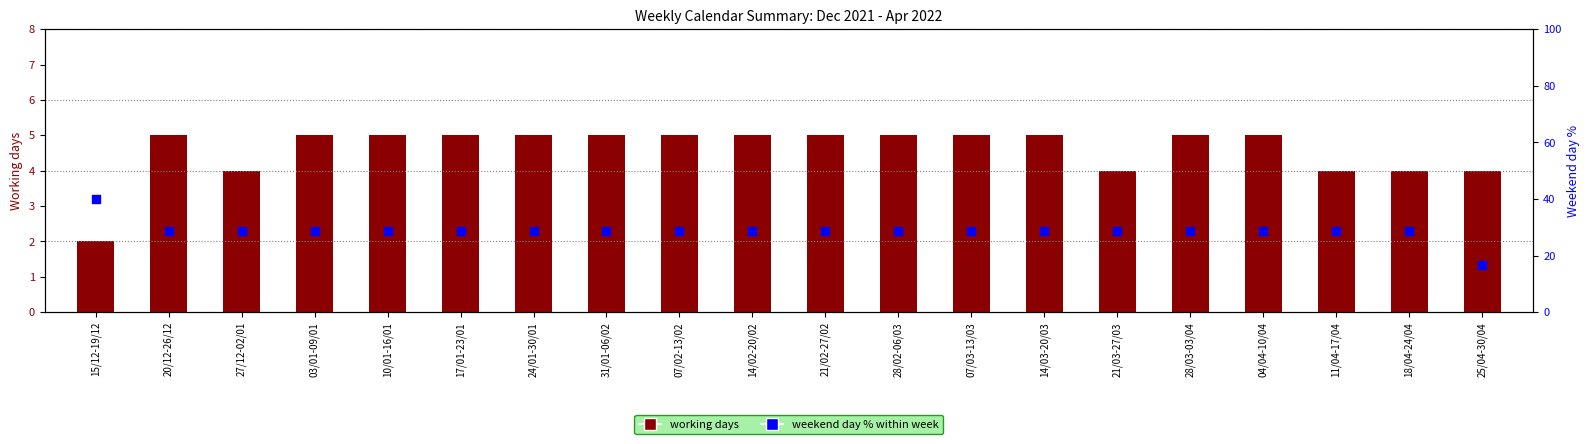

Is the value of weekend day % within week at 18/04-24/04 greater than the value of working days at 04/04-10/04?

Yes